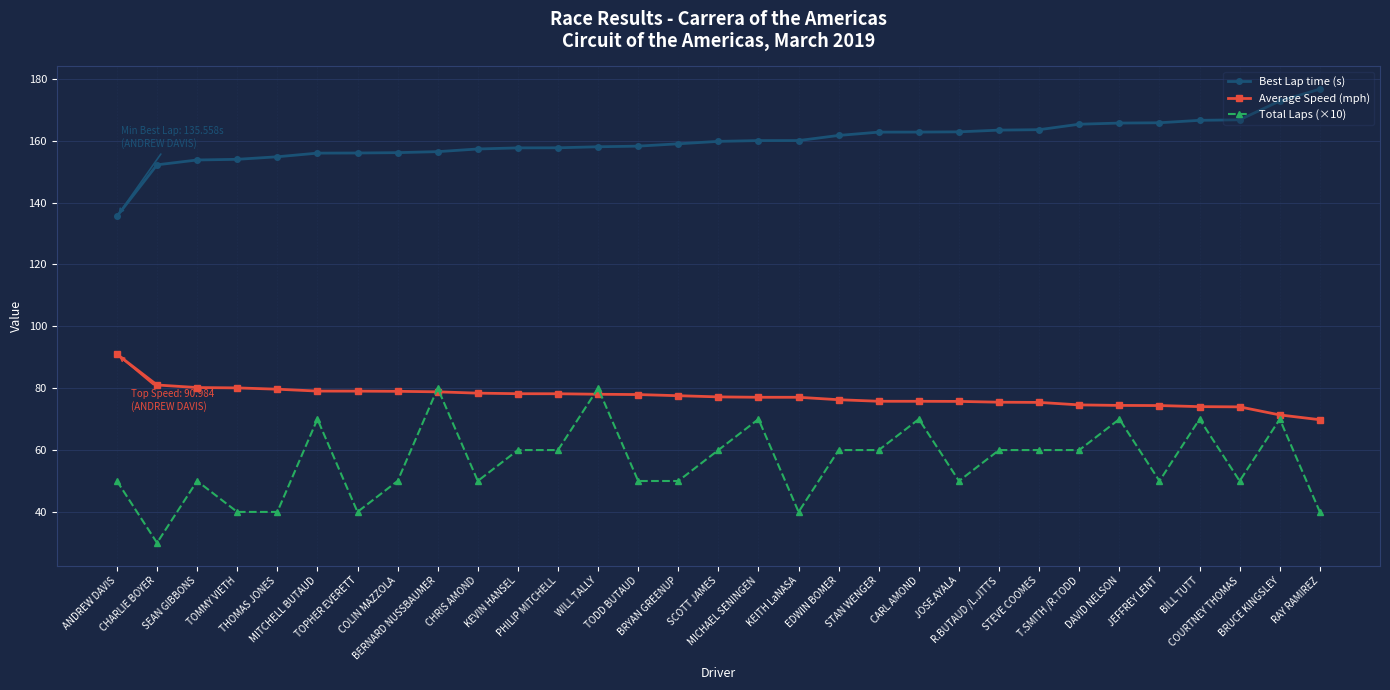

What are all the series names shown in the legend?

Best Lap time (s), Average Speed (mph), Total Laps (×10)